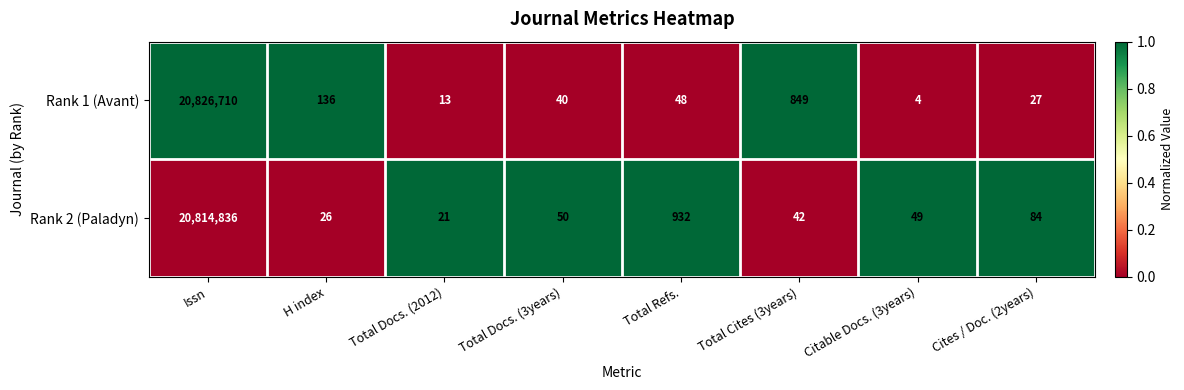

Rank the series by their maximum value, from highest to lowest.

Rank 1 (Avant), Rank 2 (Paladyn)